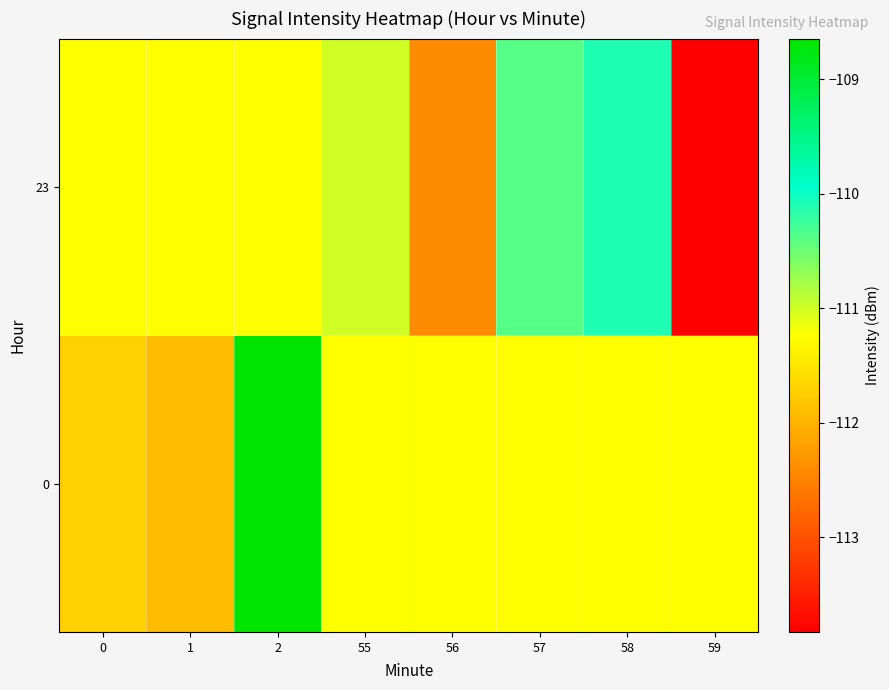

What is the total value across all series at 56?

-223.7